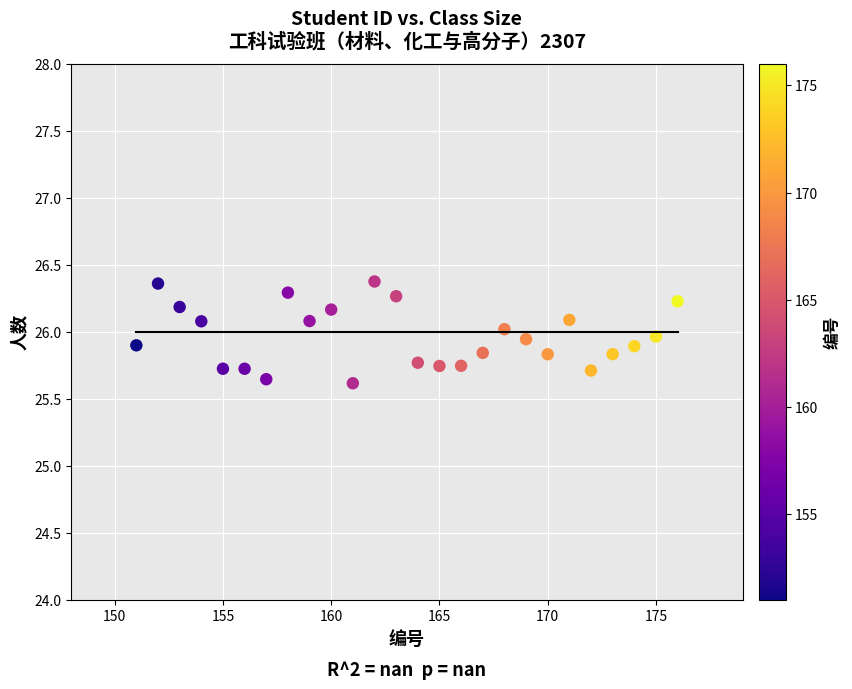

What is the range of X values (max minus min)?

25.0